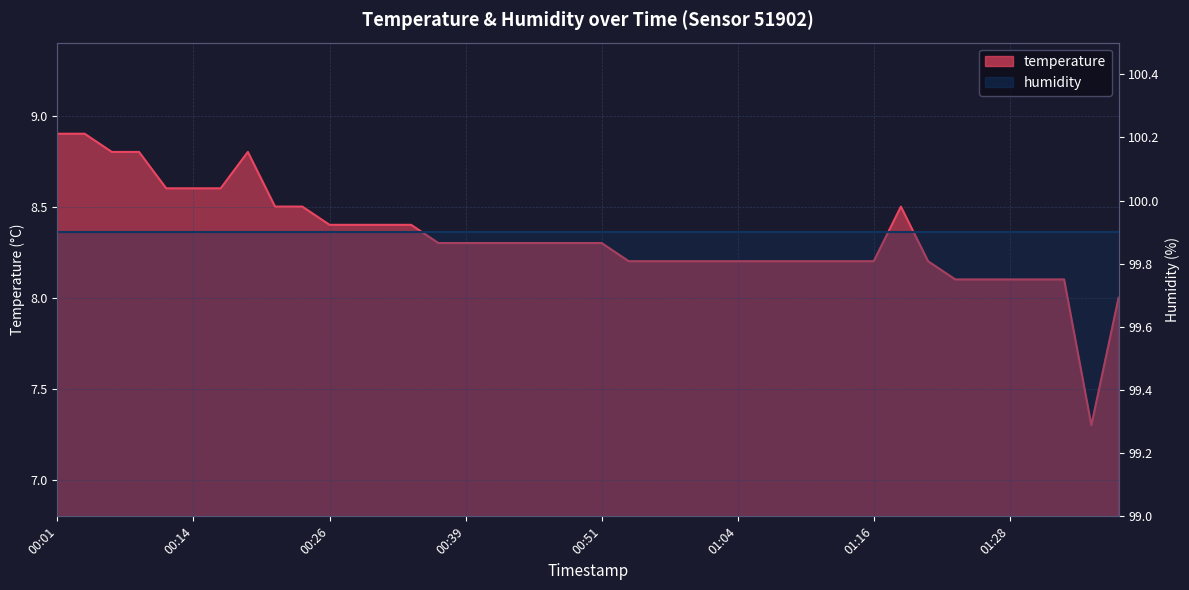

Reading left to right, extract all data points from this chart.

00:01=8.9	00:03=8.9	00:06=8.8	00:08=8.8	00:11=8.6	00:14=8.6	00:16=8.6	00:19=8.8	00:21=8.5	00:24=8.5	00:26=8.4	00:29=8.4	00:31=8.4	00:34=8.4	00:36=8.3	00:39=8.3	00:41=8.3	00:44=8.3	00:46=8.3	00:49=8.3	00:51=8.3	00:54=8.2	00:56=8.2	00:59=8.2	01:01=8.2	01:04=8.2	01:06=8.2	01:09=8.2	01:11=8.2	01:14=8.2	01:16=8.2	01:19=8.5	01:21=8.2	01:24=8.1	01:26=8.1	01:28=8.1	01:31=8.1	01:34=8.1	01:36=7.3	01:39=8.0